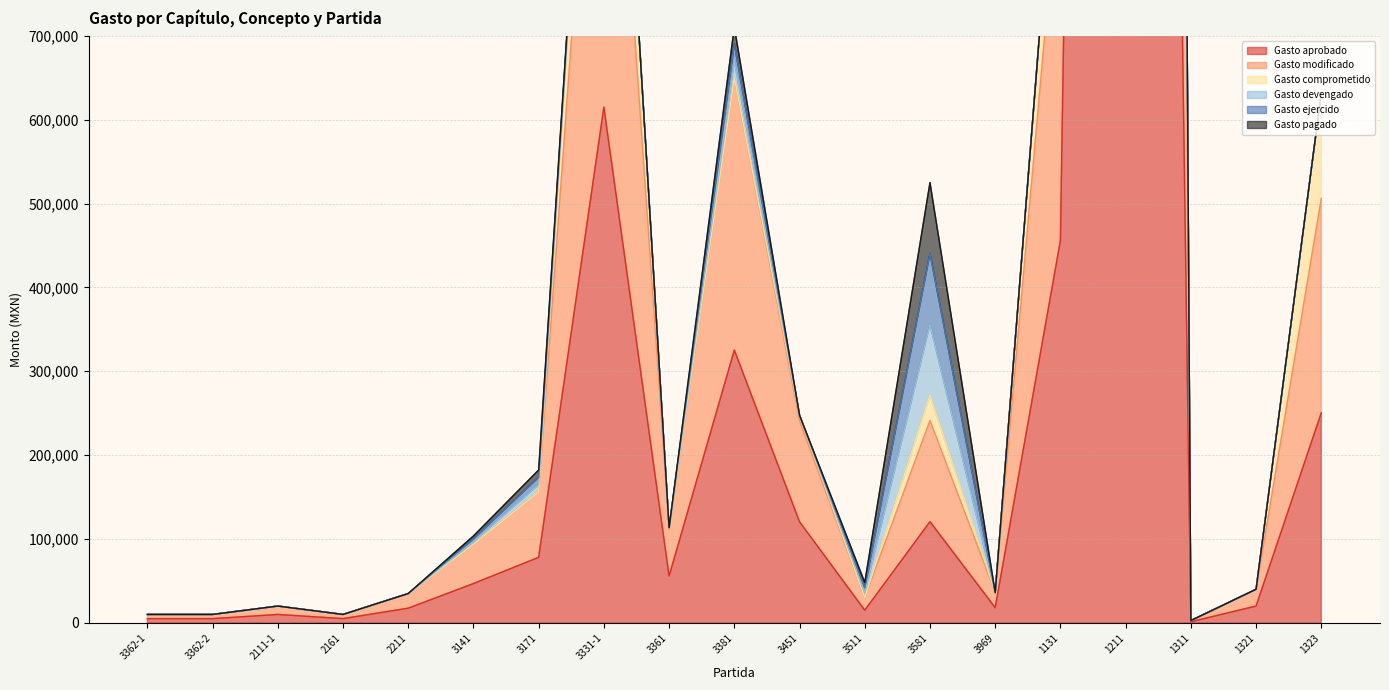

What is the difference between the Gasto modificado values at 3331-1 and 1311?

1227468.0